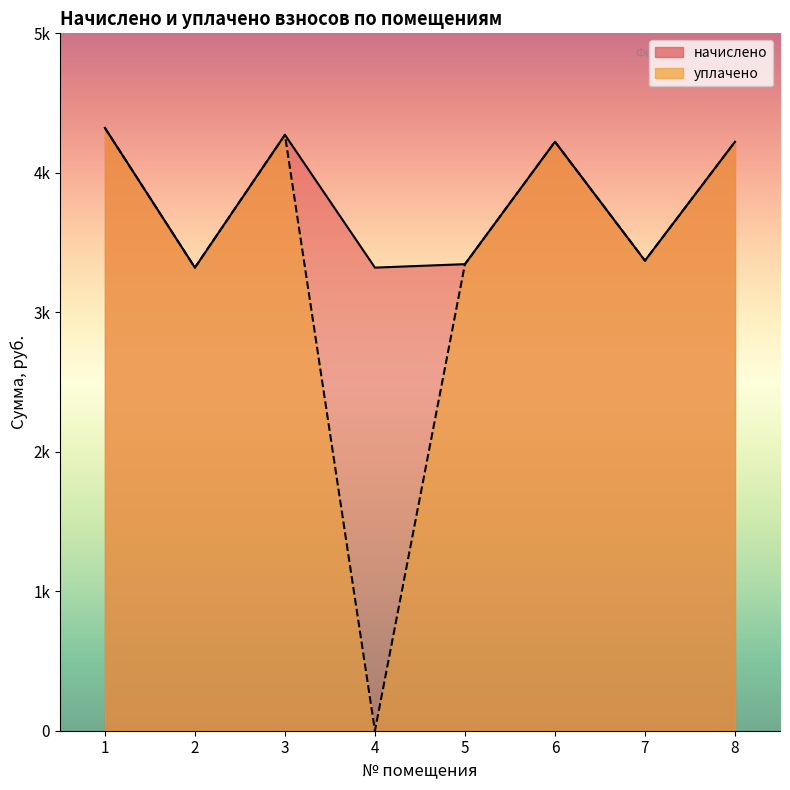

What is the average value of the уплачено series?

3384.5